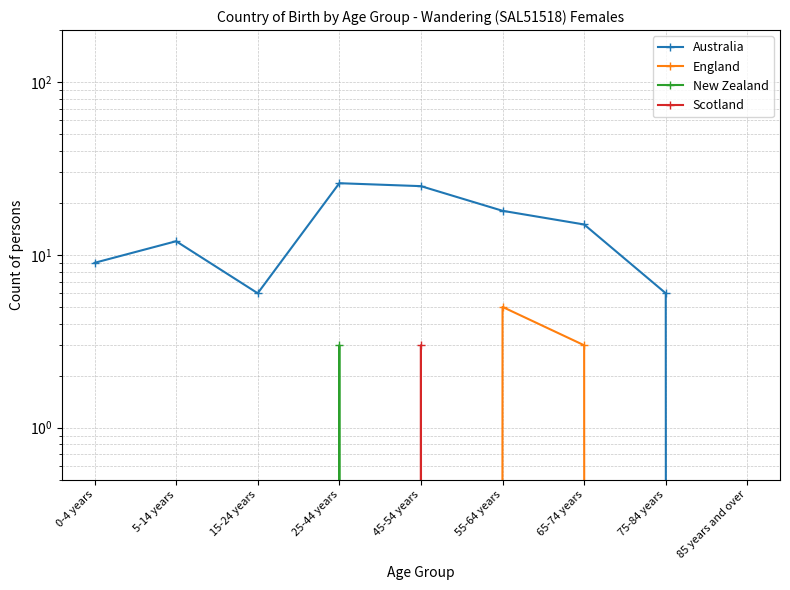

Which series changed the most between 25-44 years and 55-64 years?

Australia